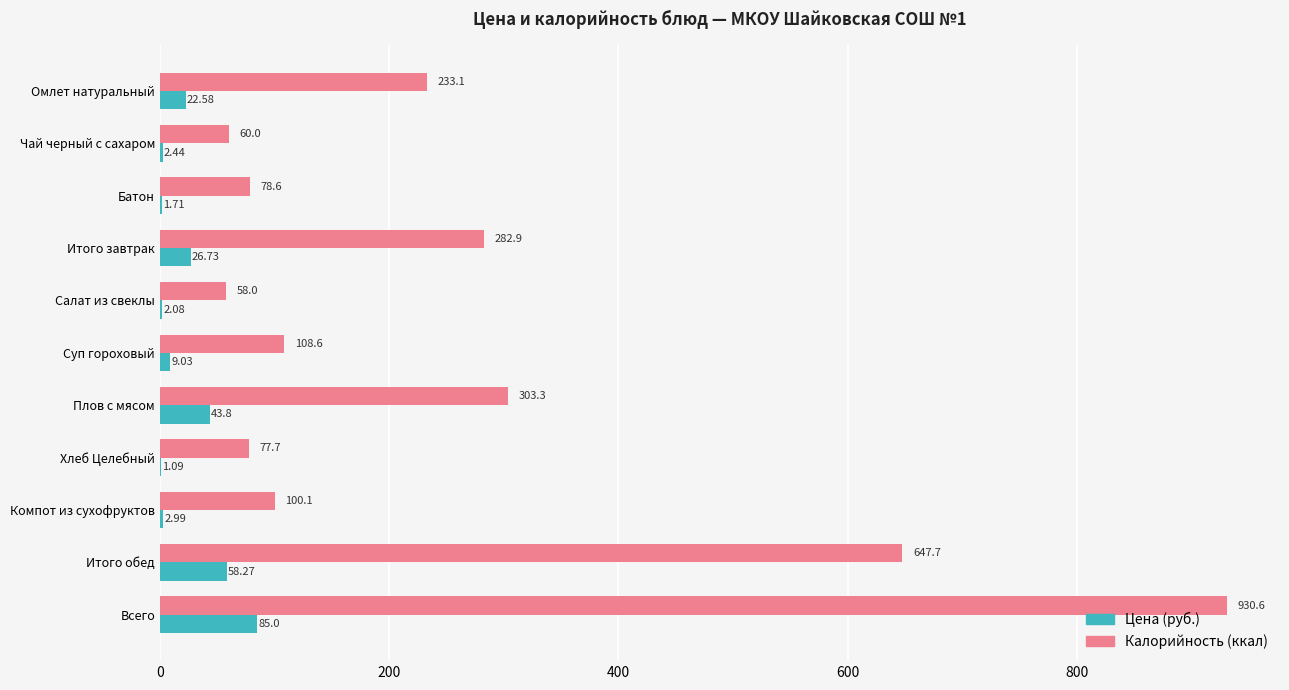

Where is Цена (руб.) nearest to the value 43?

Плов с мясом